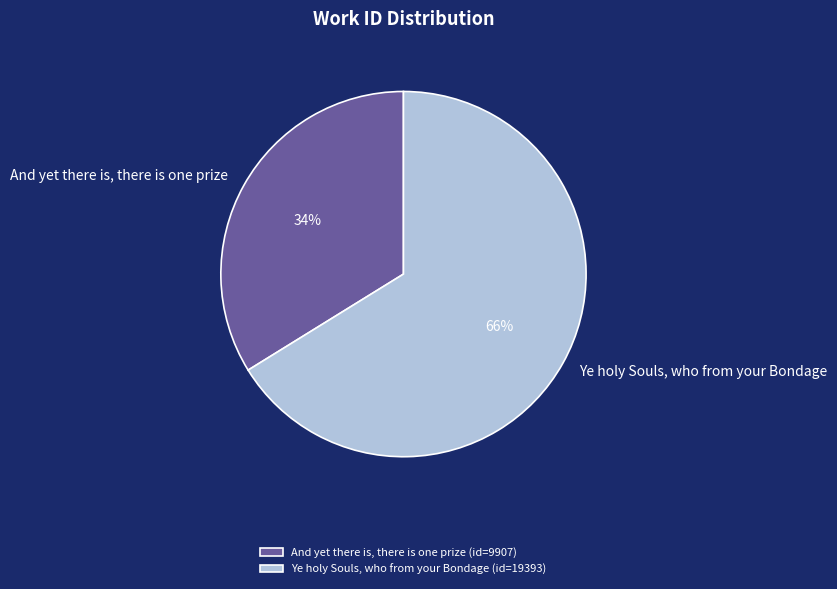

What percentage is the And yet there is, there is one prize slice, to the nearest percent?

34%